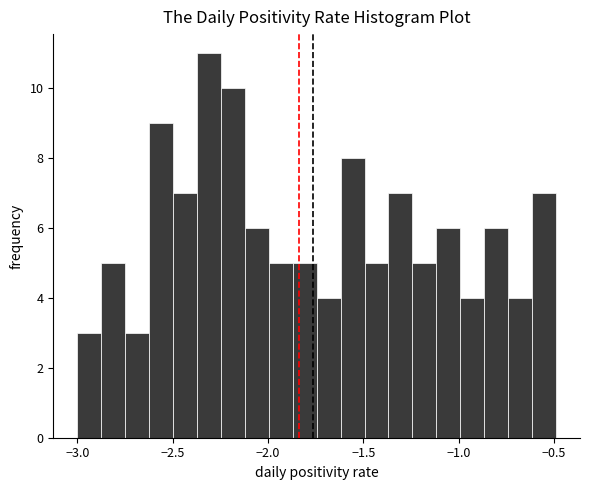

Read against the x-axis, roughly where is the centre of the tallest bar?

-2.30